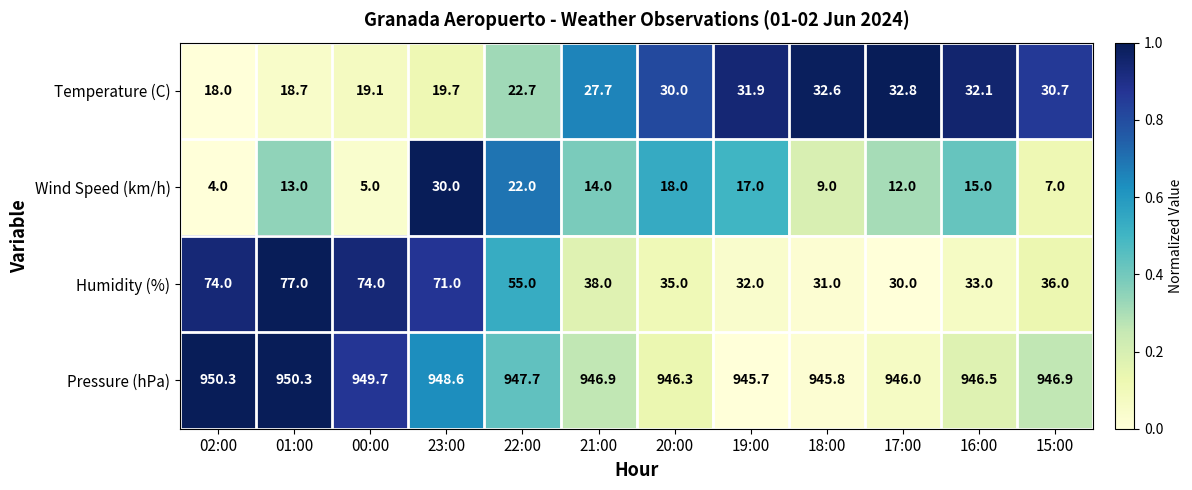

What is the spread (max minus min) of values at 17:00?

934.0